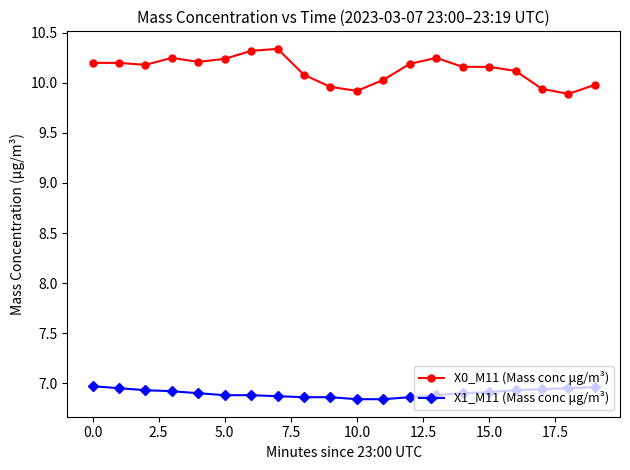

What is the sum of all X1_M11 (Mass conc μg/m³) values?

138.0